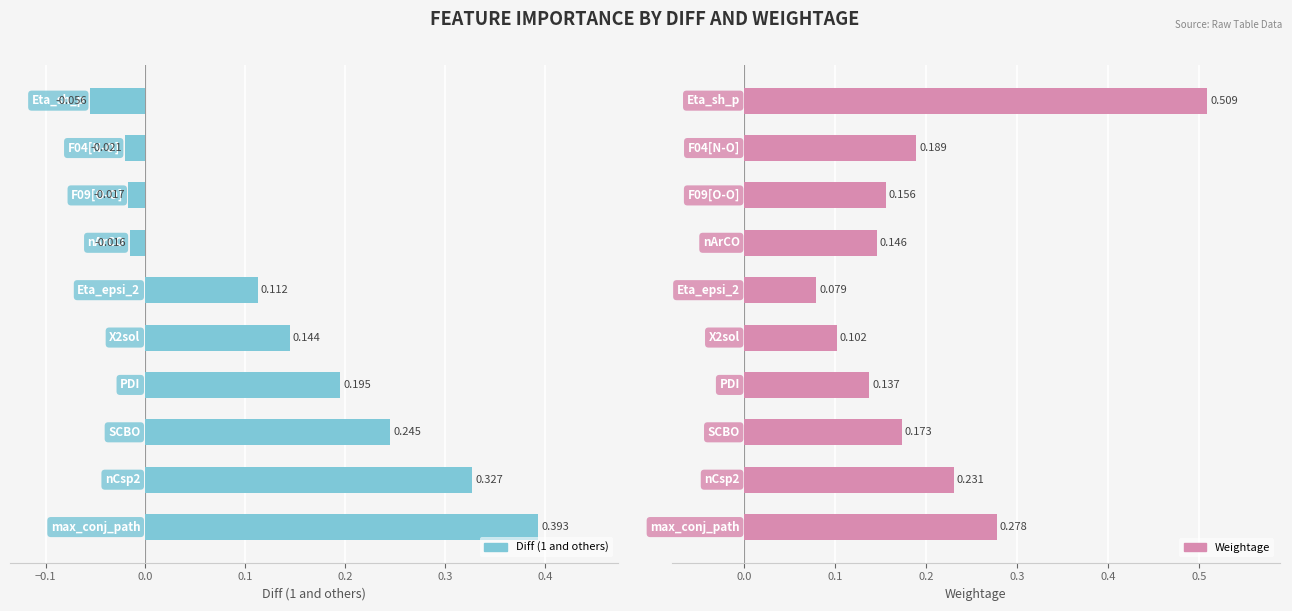

What is the label of the 10th bar from the left?

Eta_sh_p